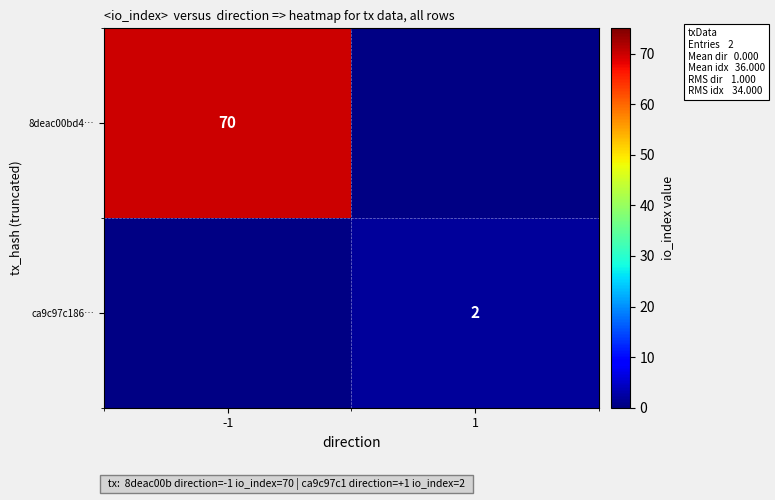

How many categories are shown in the chart?

2